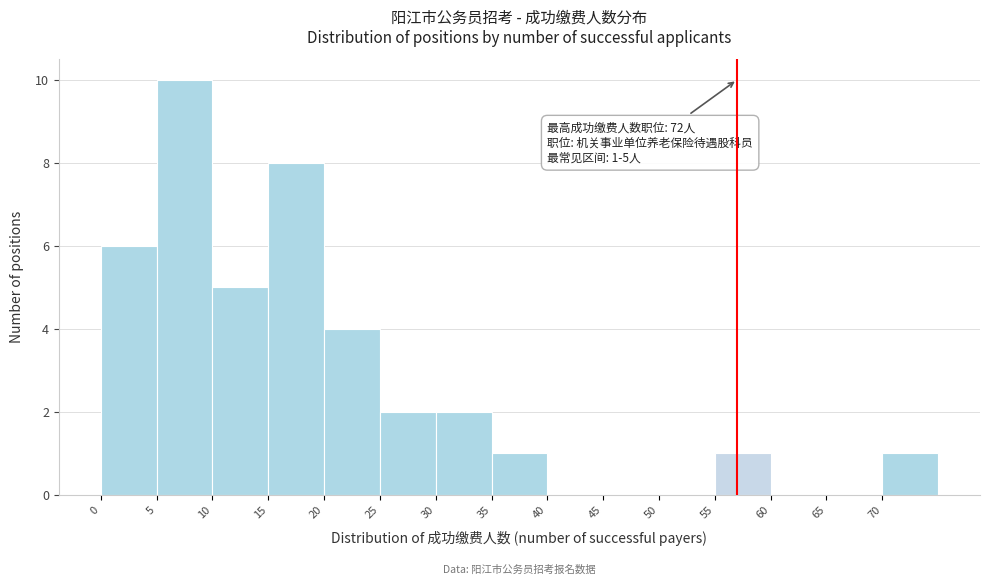

Which range on the x-axis has the tallest bar?

5 to 10